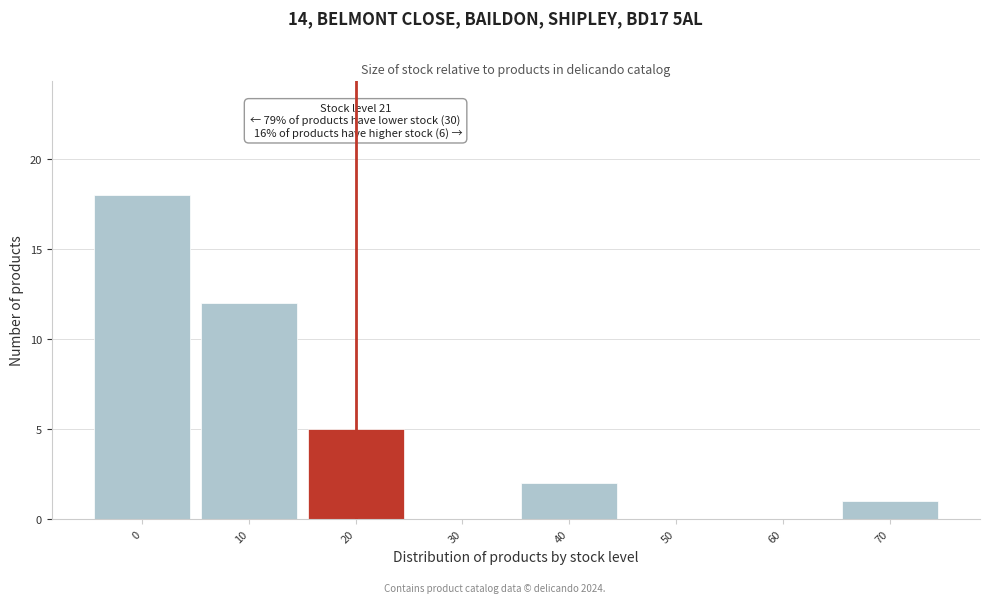

Reading left to right, what are all the values shown in this chart?

0=18	10=12	20=5	30=0	40=2	50=0	60=0	70=1